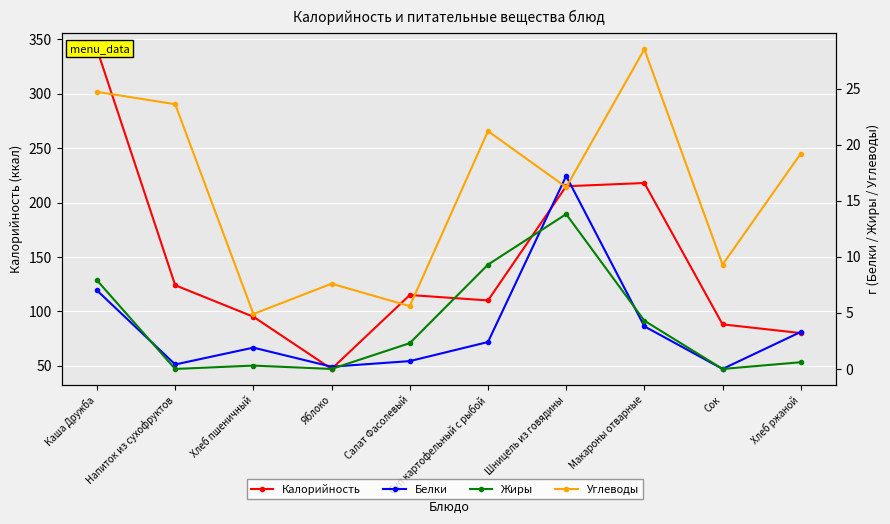

Which has a higher value, Хлеб пшеничный or Шницель из говядины?

Шницель из говядины